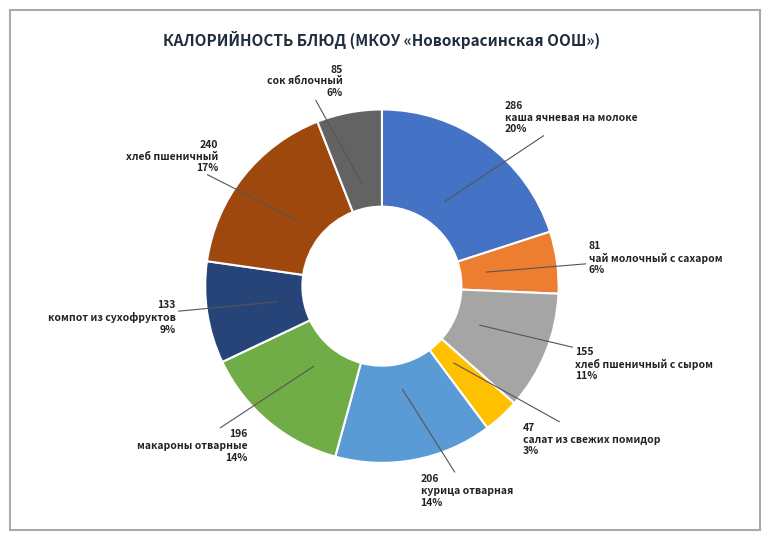

To the nearest percent, what percentage of the pie is курица отварная?

14%